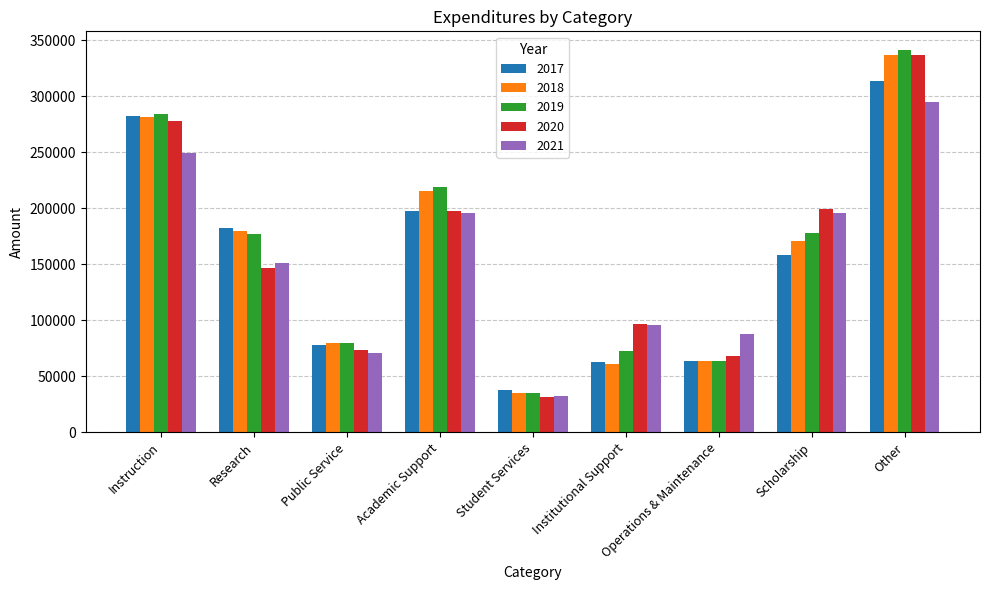

What is the minimum value for 2020?

31438